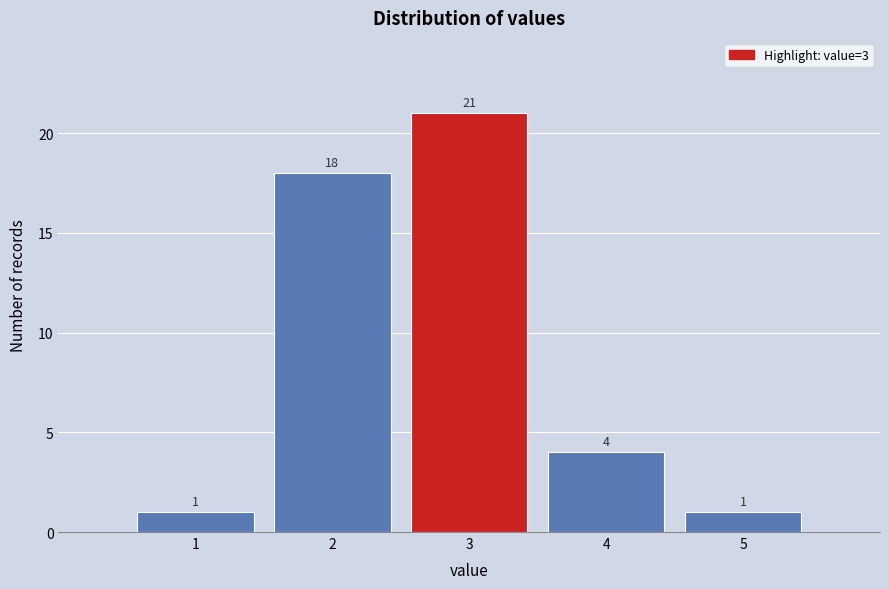

Reading left to right, list all the values displayed in this chart.

1=1	2=18	3=21	4=4	5=1